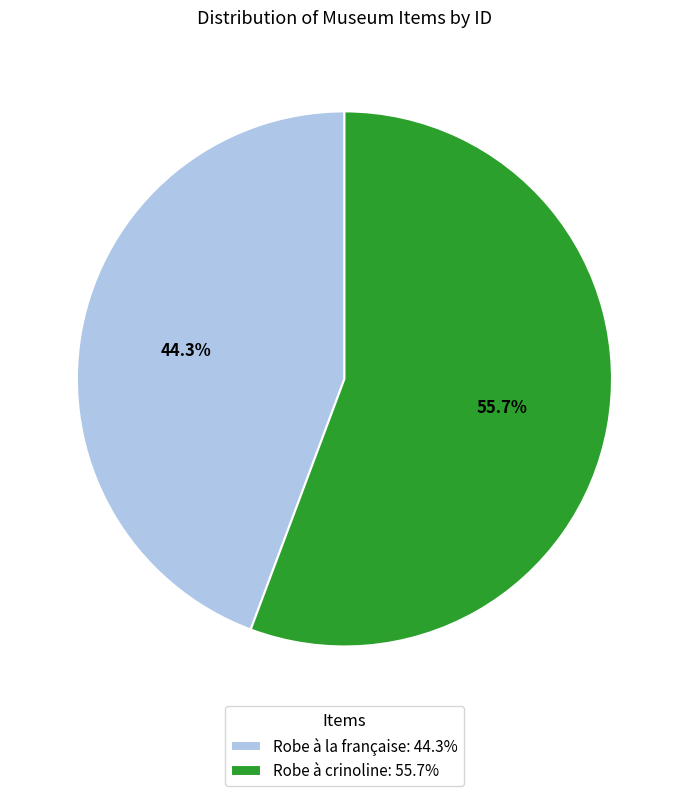

To the nearest percent, what is the average slice percentage?

50%